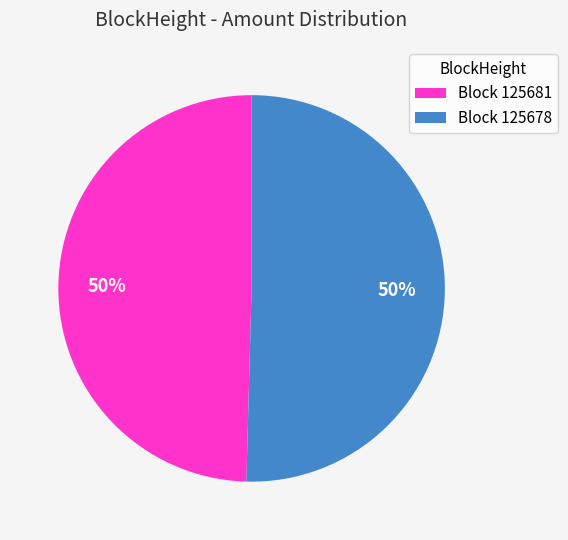

What percentage is the Block 125681 slice, to the nearest percent?

50%